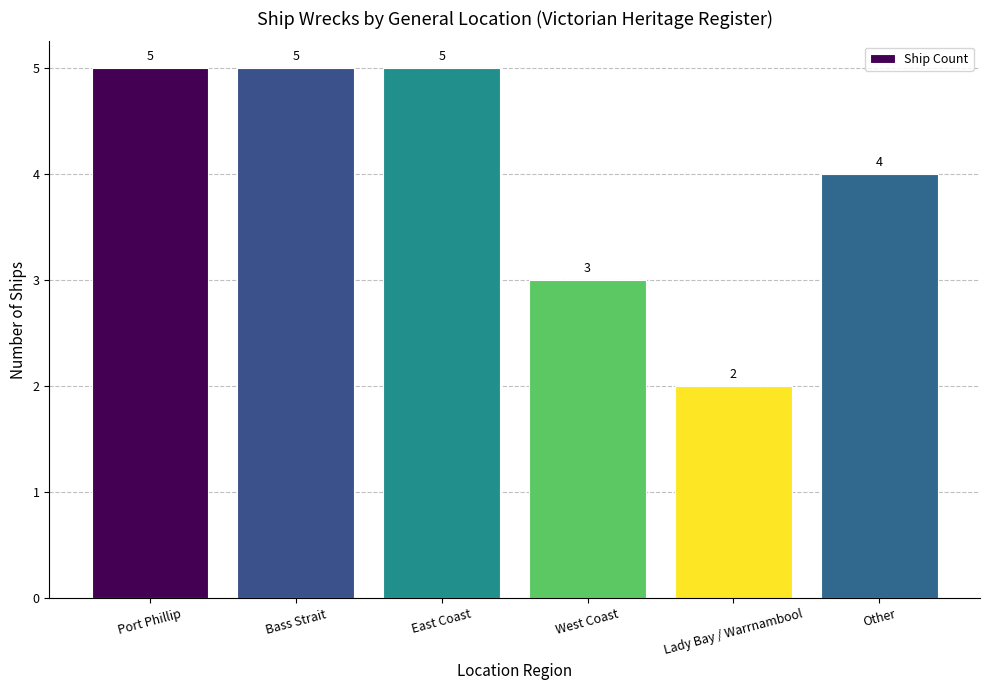

Reading right to left, transcribe all the data shown in this chart.

Other=4	Lady Bay / Warrnambool=2	West Coast=3	East Coast=5	Bass Strait=5	Port Phillip=5